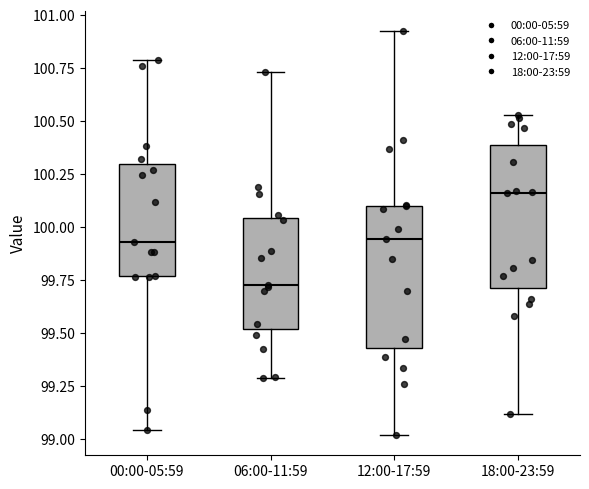

Reading left to right, transcribe this box plot: for each box, give where its median line is, the range the box spans, and where its two whiskers end, as read against the y-axis. The values are not printed on the chart, so give them approximately, as read against the axis.

00:00-05:59: median 99.95, box 99.75 to 100.30, whiskers 99.05 to 100.80
06:00-11:59: median 99.75, box 99.50 to 100.05, whiskers 99.30 to 100.75
12:00-17:59: median 99.95, box 99.45 to 100.10, whiskers 99.00 to 100.95
18:00-23:59: median 100.15, box 99.70 to 100.40, whiskers 99.10 to 100.55